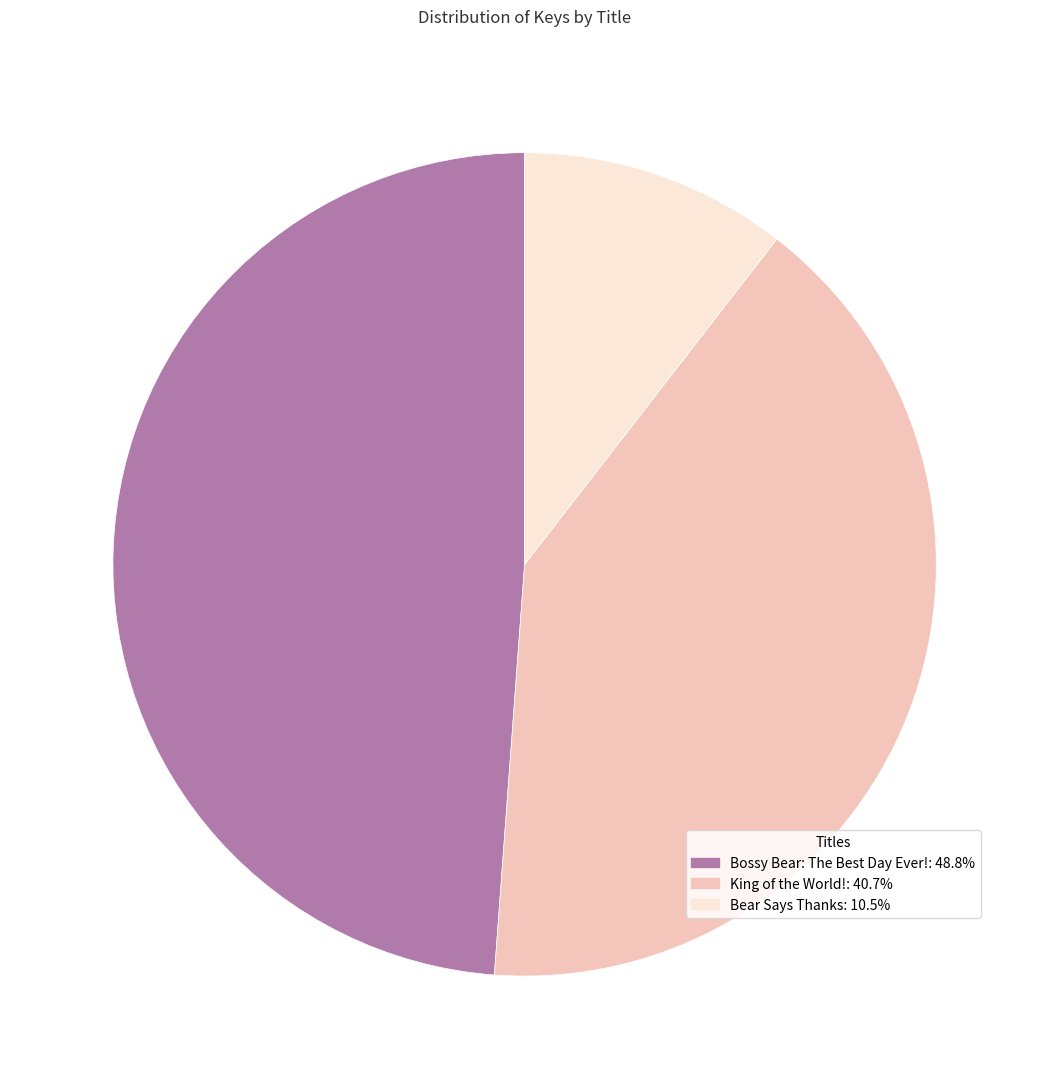

How many slices are in this pie chart?

3